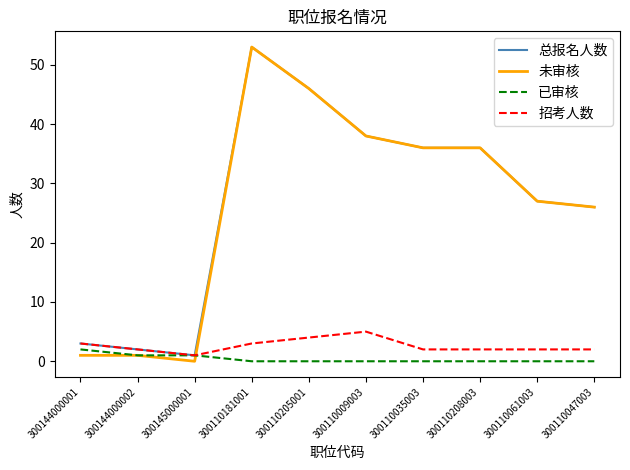

Which category has the highest value across all series?

300110181001